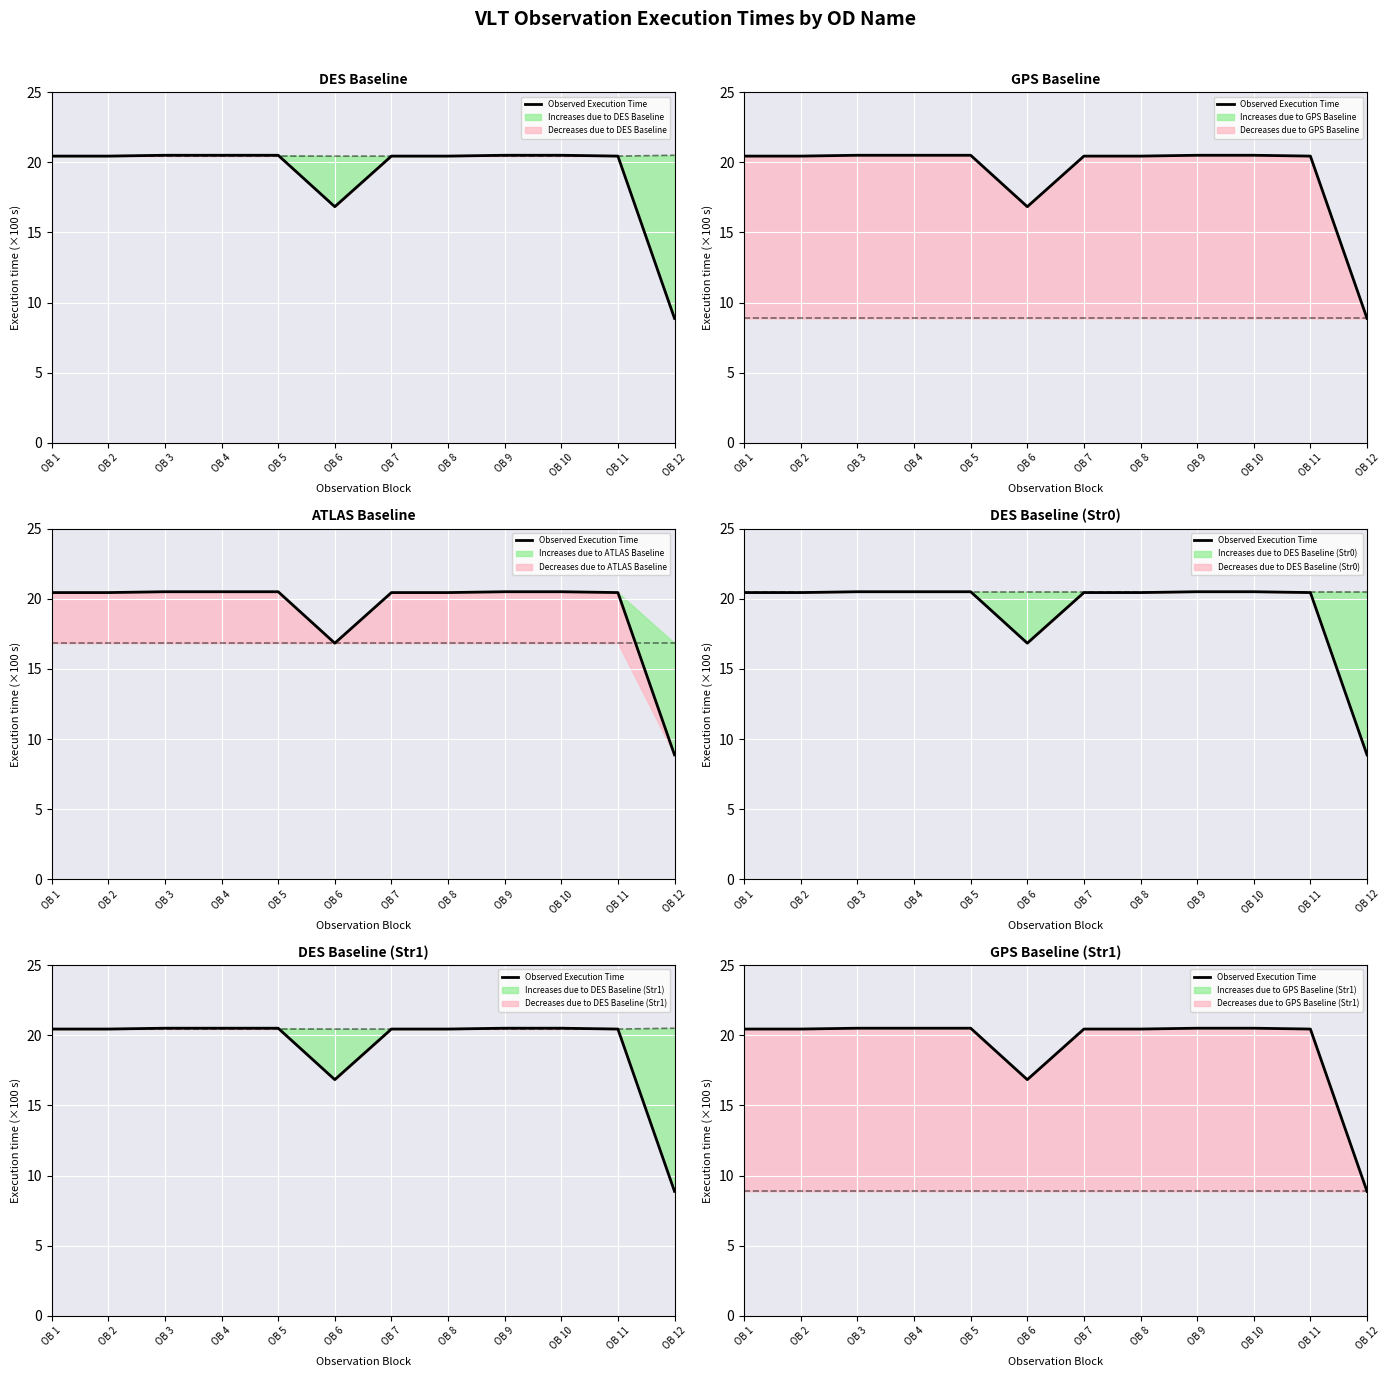

At which category does the data reach its first local valley?

OB 6